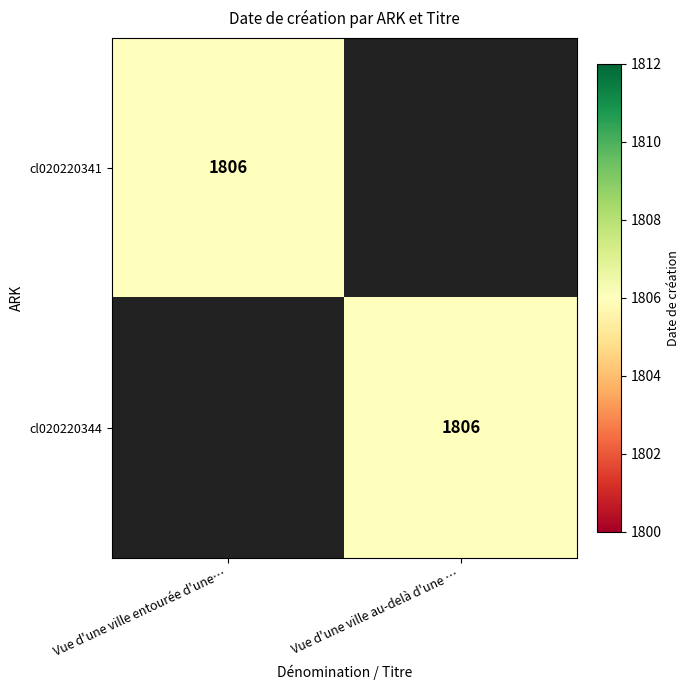

Is it true that cl020220341 equals 1806 at Vue d'une ville entourée d'une…?

True